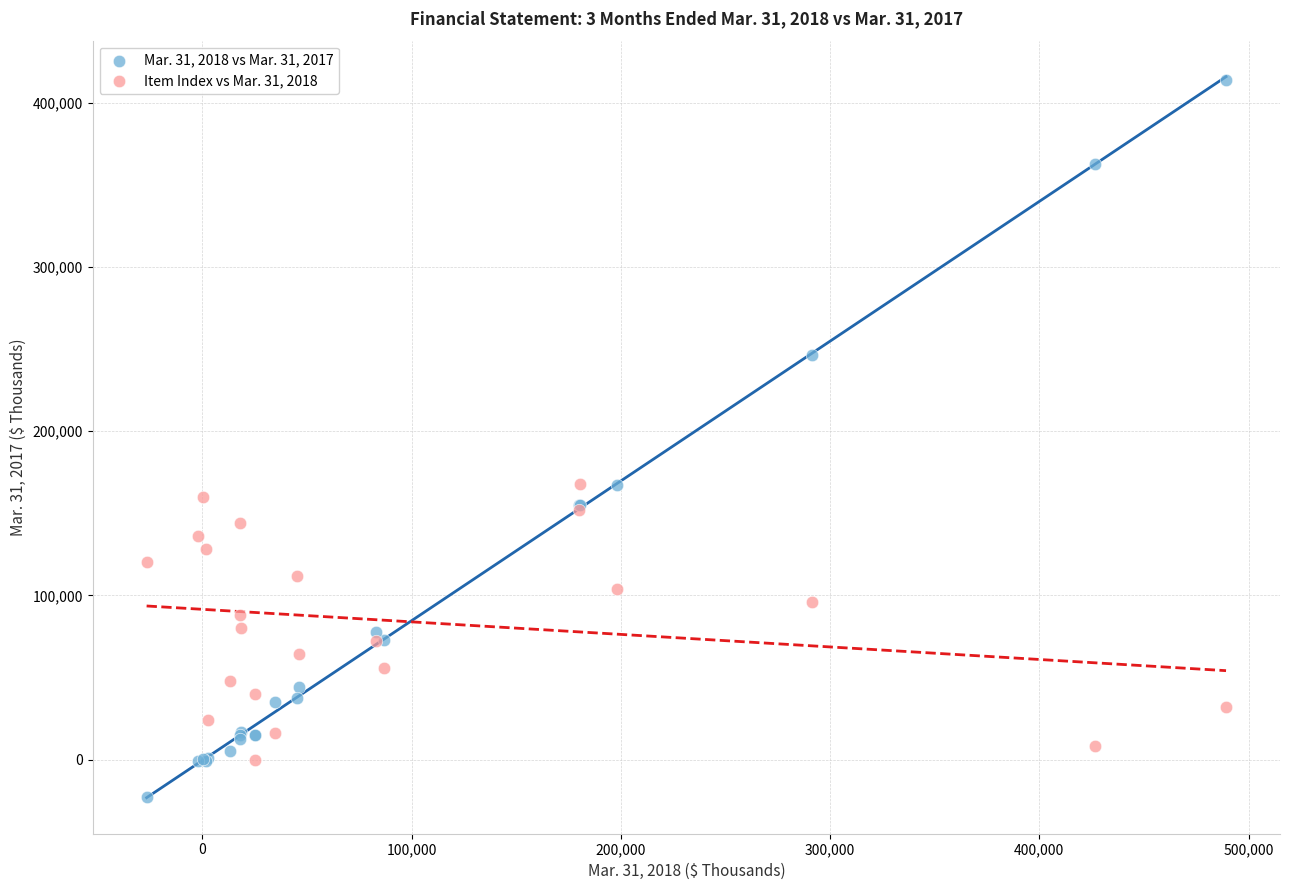

Which series reaches the minimum Y coordinate?

Mar. 31, 2018 vs Mar. 31, 2017